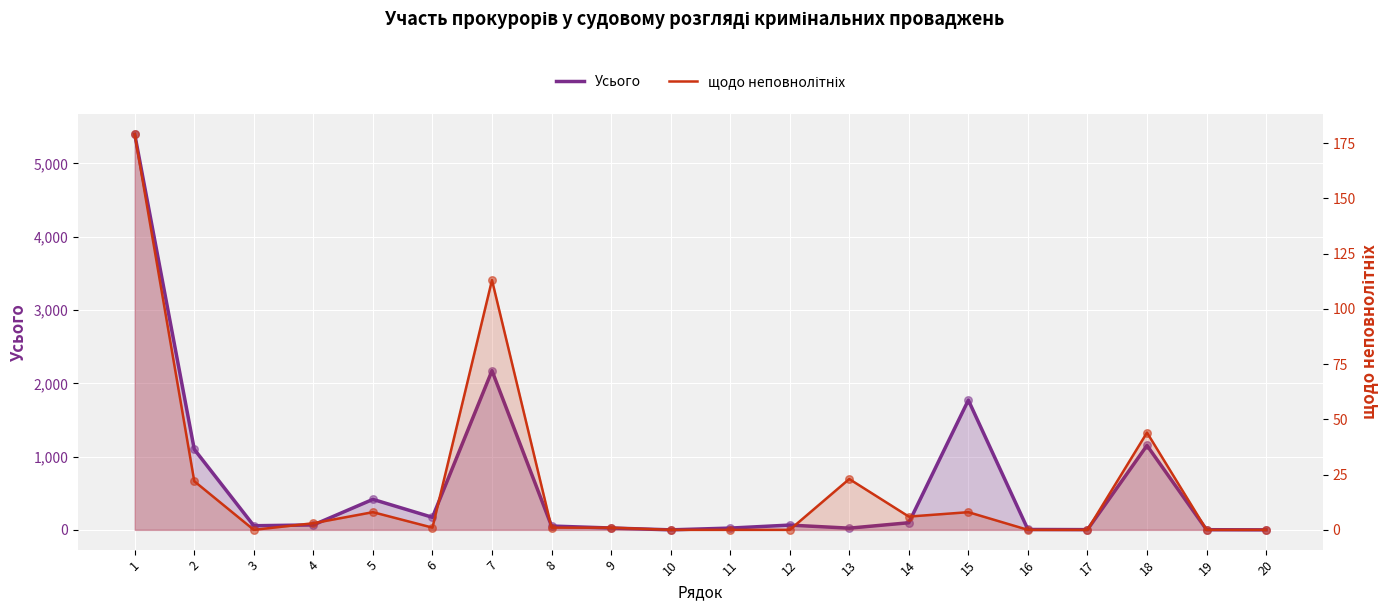

Which series contains the lowest Y value?

Усього